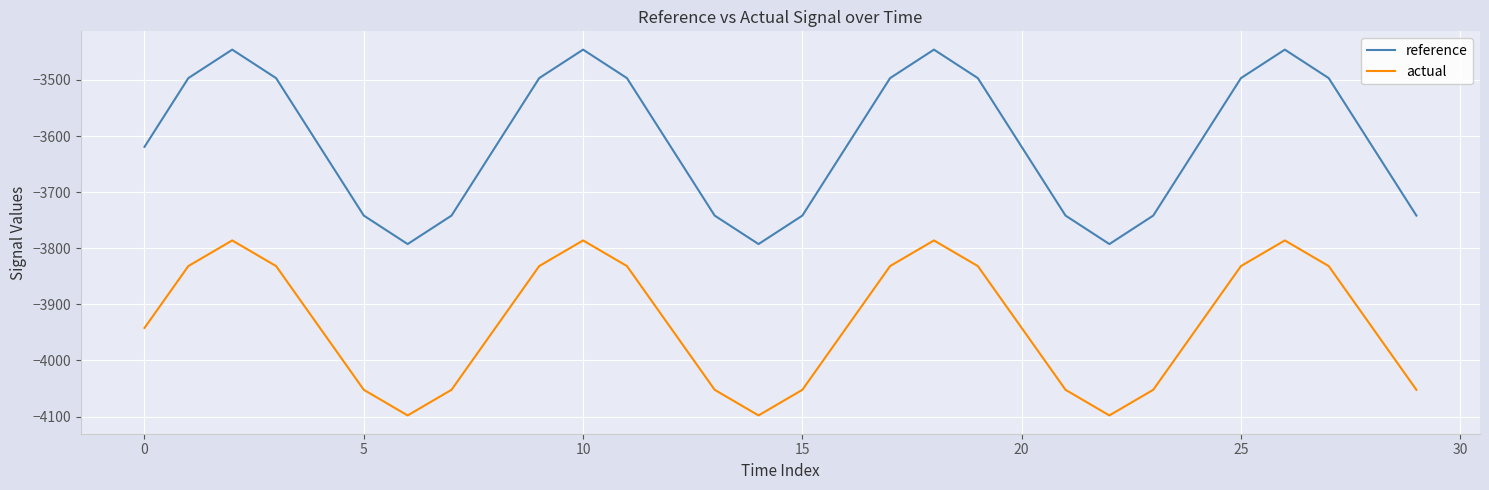

Which series has the largest range (max minus min)?

reference